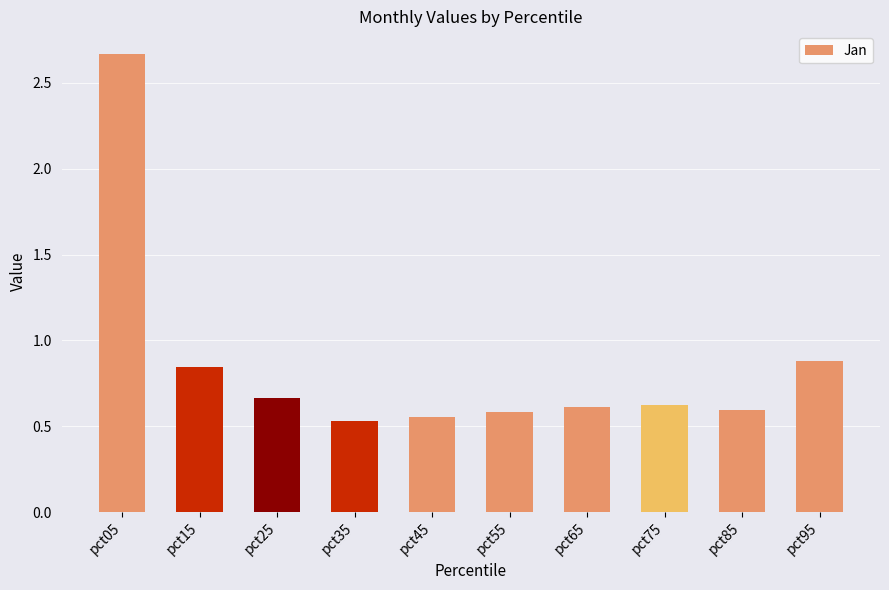

True or false: the data shows 0.9 at pct55.

False